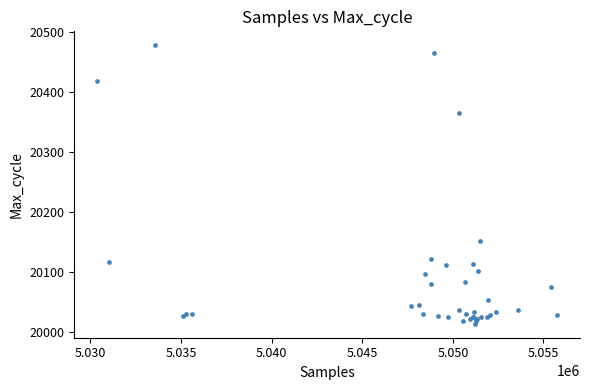

What Y value in the scatter plot is closest to 20245?

20151